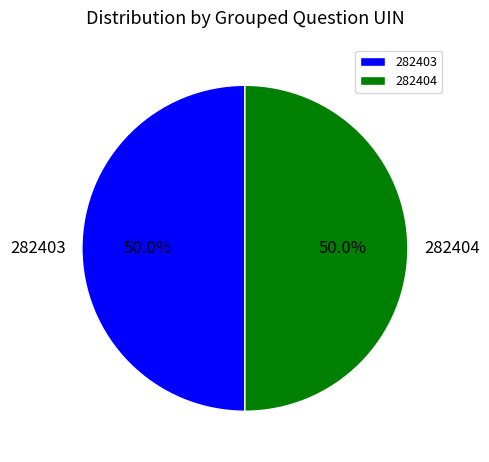

How many slices are in this pie chart?

2